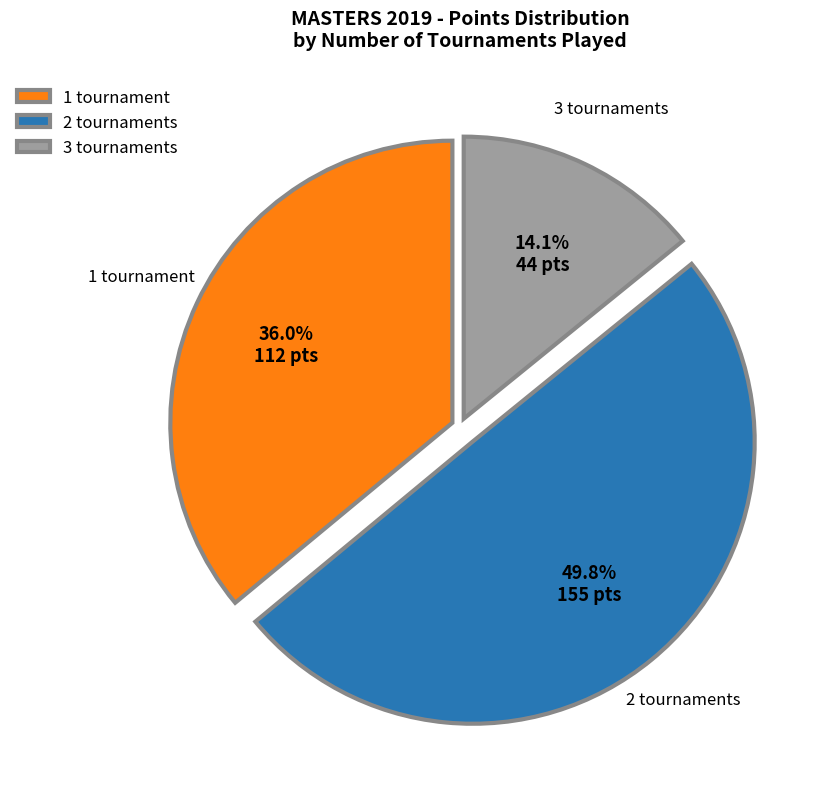

What is the ratio of the value at 2 tournaments to the value at 3 tournaments?

3.5